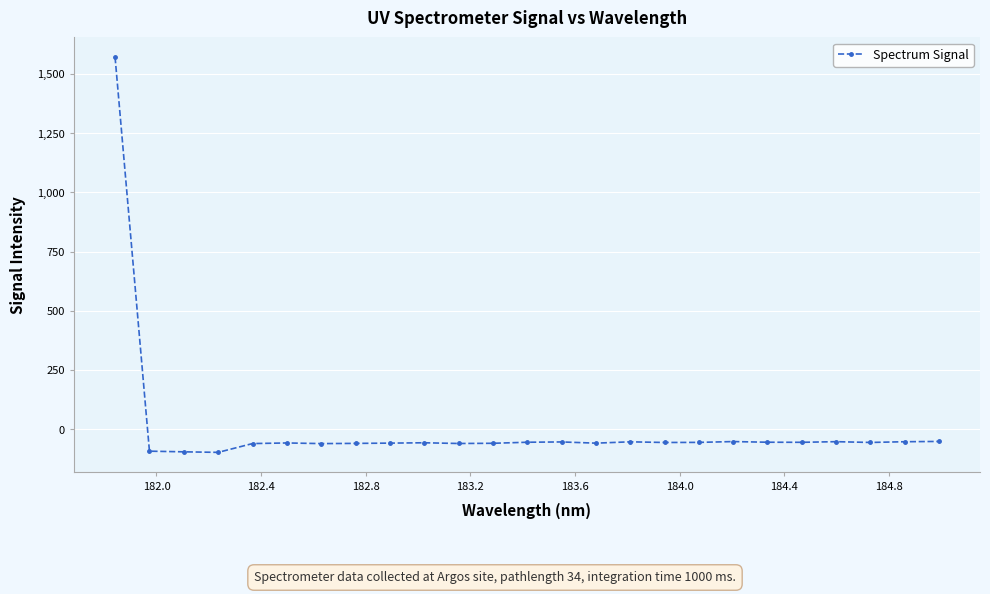

True or false: the data has more than 0 interior local peaks.

True